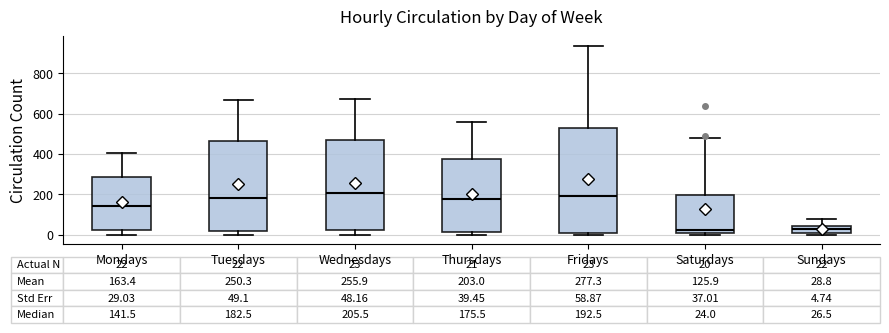

Comparing the boxes themselves (not the whiskers), which one is the tallest?

Fridays